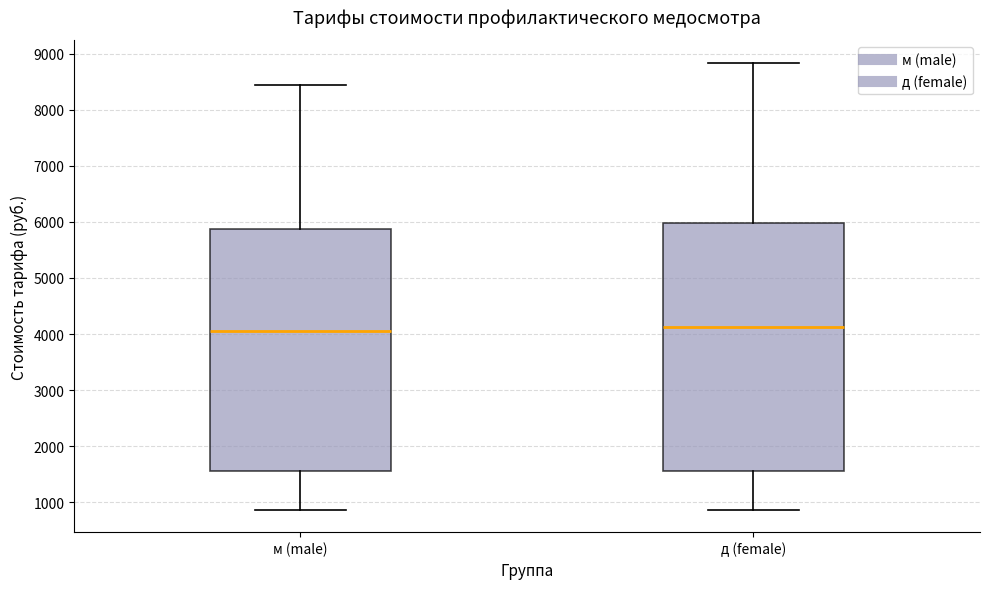

Reading left to right, read every box against the y-axis: the position of its median line, the range the box covers, and the ends of its whiskers. The values are not printed on the chart, so give them approximately, as read against the axis.

м (male): median 4100, box 1600 to 5900, whiskers 900 to 8400
д (female): median 4100, box 1600 to 6000, whiskers 900 to 8800